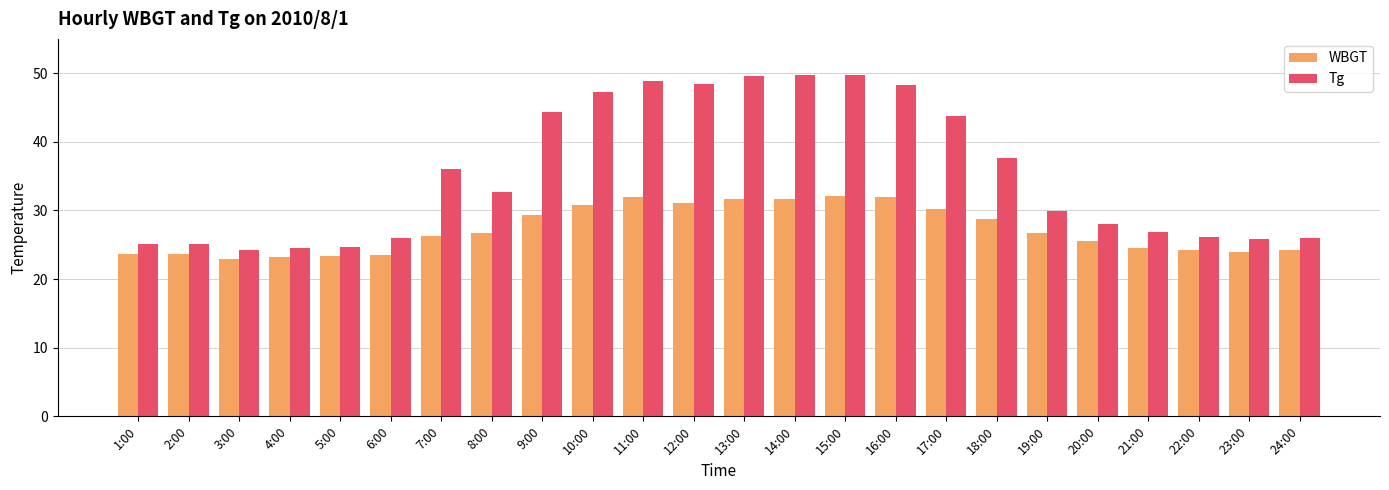

What is the difference between the maximum and minimum values in the Tg series?

25.5